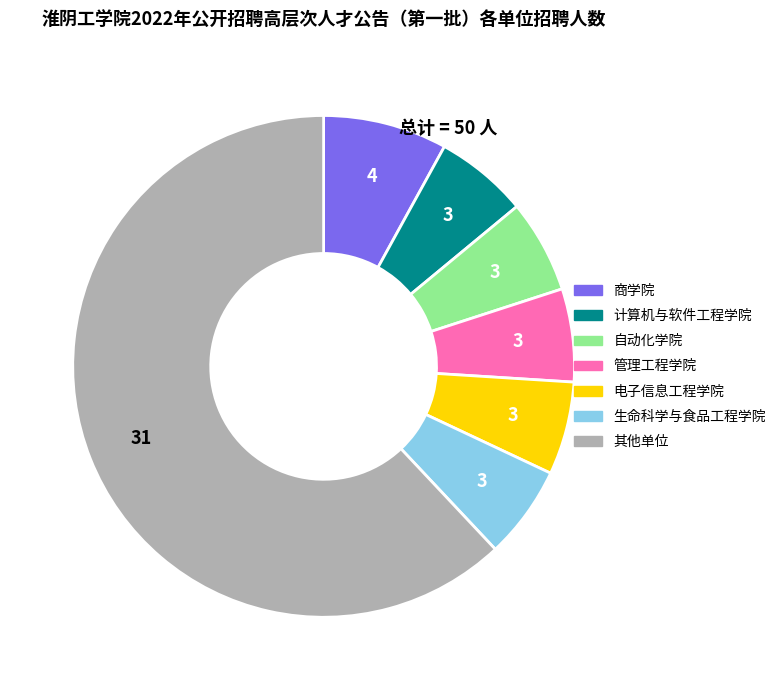

How many slices are in this pie chart?

7